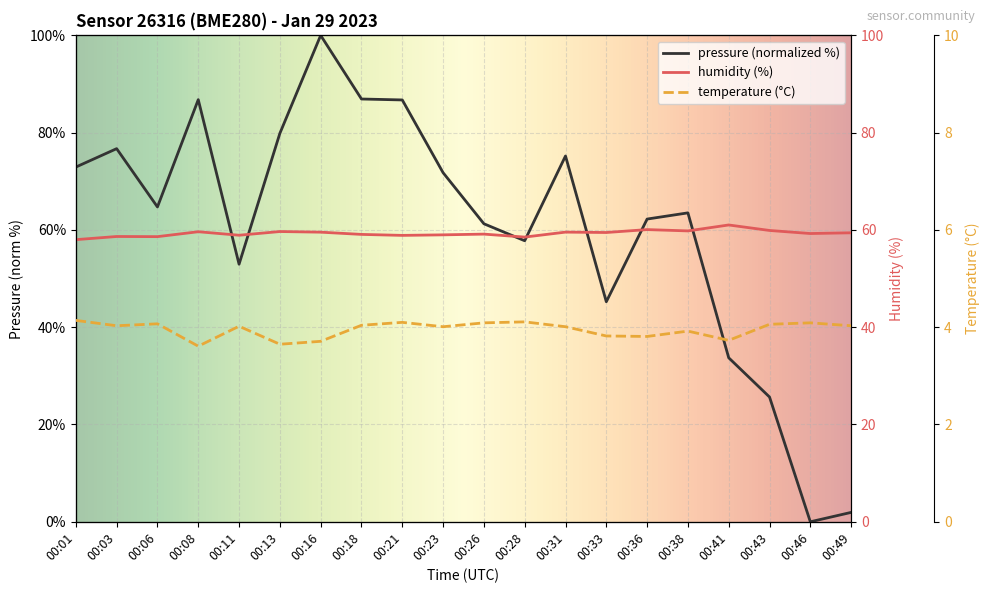

True or false: humidity has a value of 36.4 at 00:46.

False